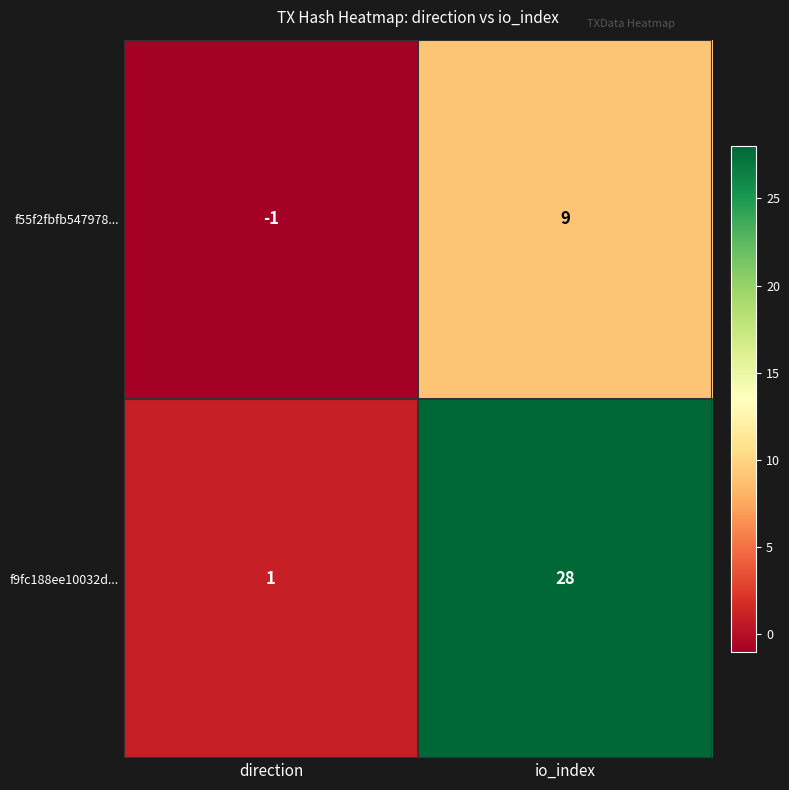

List the series in order of their peak value, lowest first.

f55f2fbfb547978..., f9fc188ee10032d...